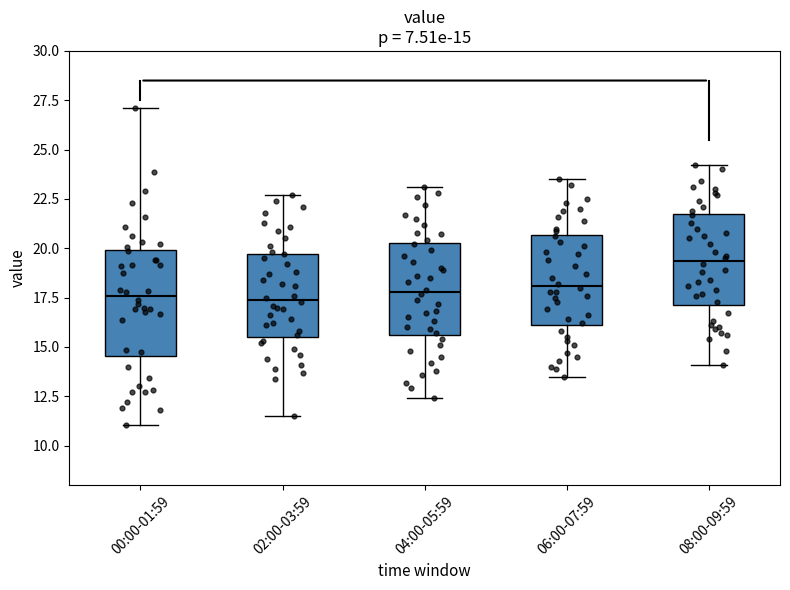

Which box is the tallest, from its lower edge to its upper edge?

00:00-01:59